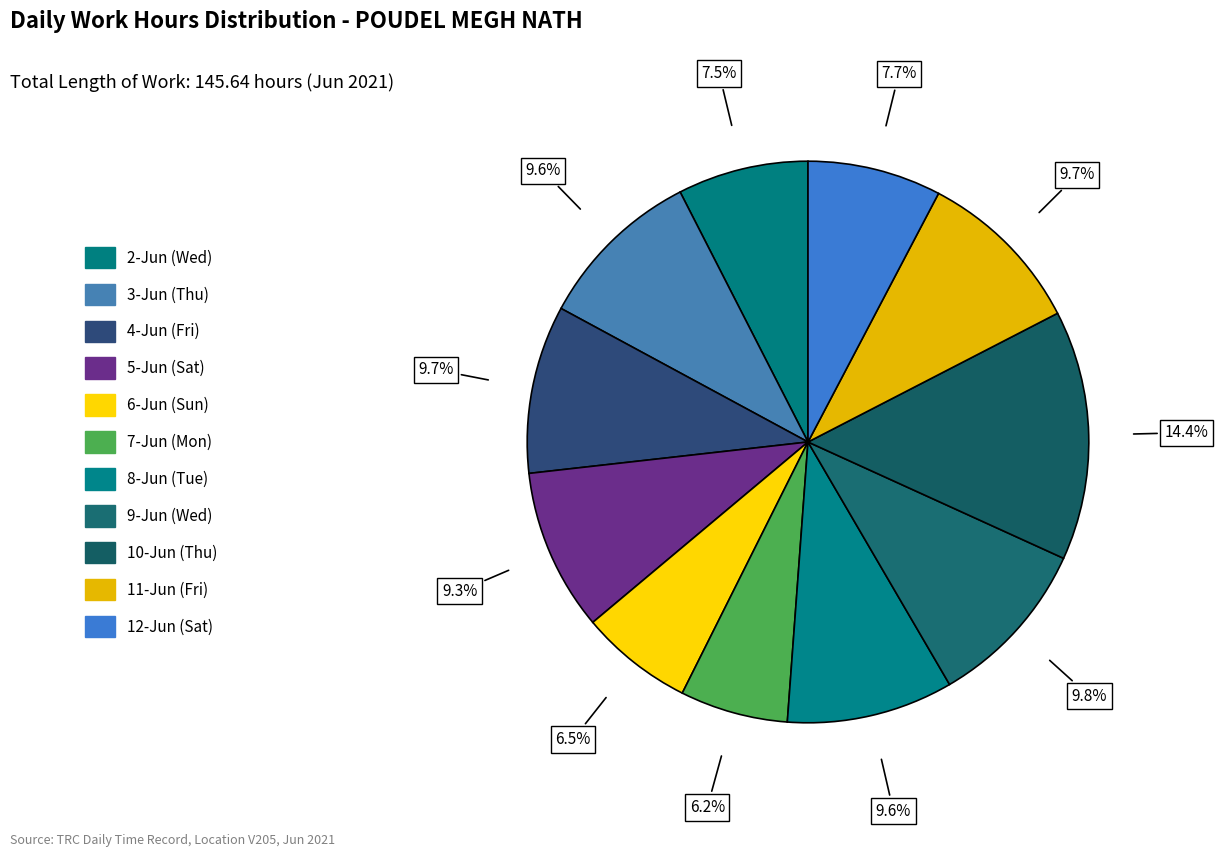

How many slices are in this pie chart?

11